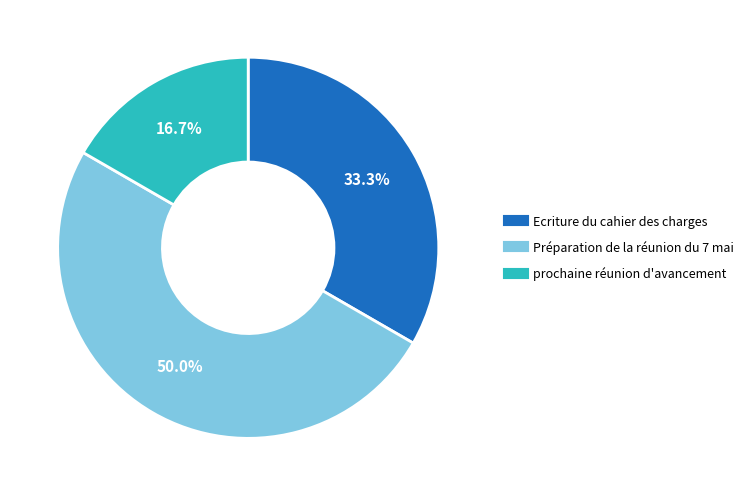

True or false: Préparation de la réunion du 7 mai accounts for 50% of the total.

True